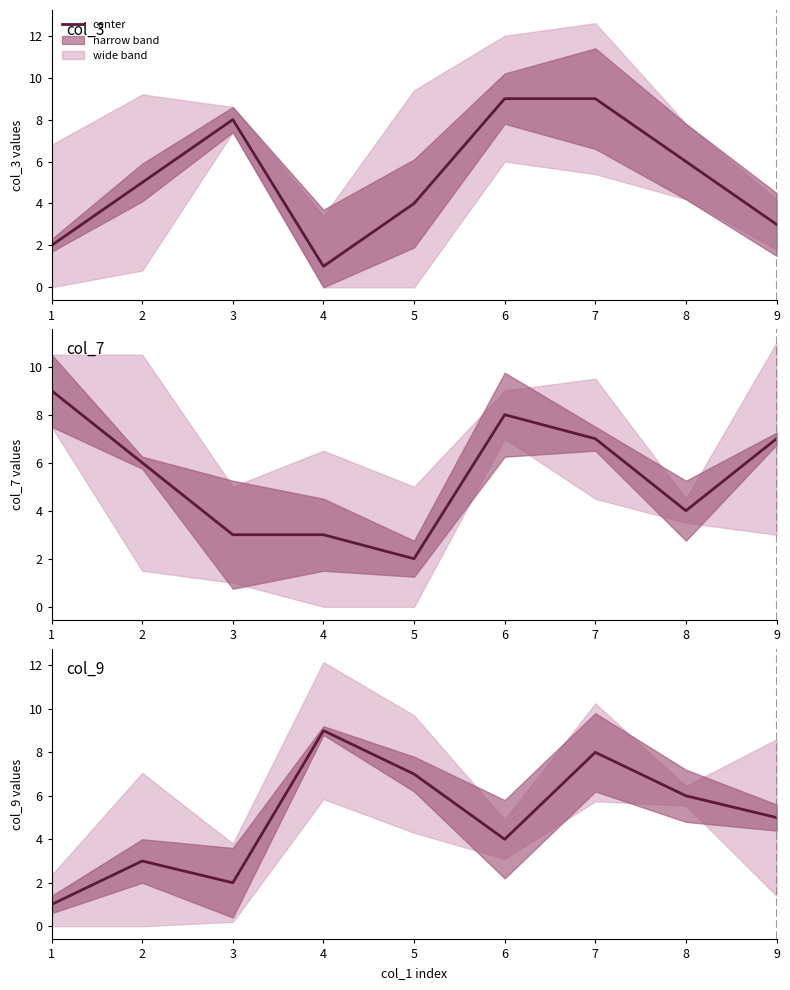

List the labels in order of value, largest first.

4, 7, 5, 8, 9, 6, 2, 3, 1